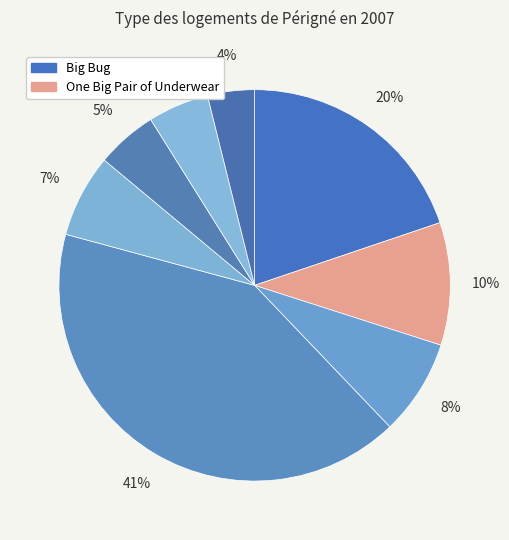

Is there a majority slice in this chart?

No